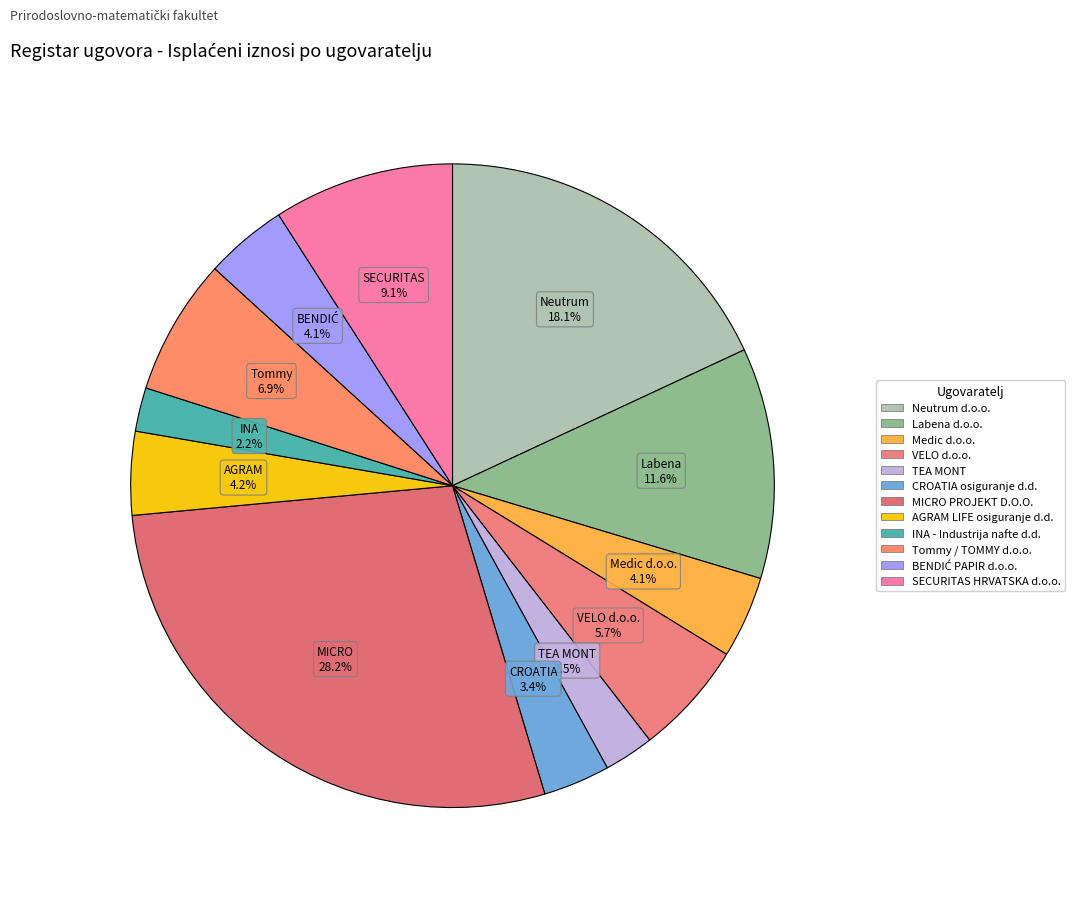

Between Tommy / TOMMY d.o.o. and VELO d.o.o., which is larger?

Tommy / TOMMY d.o.o.